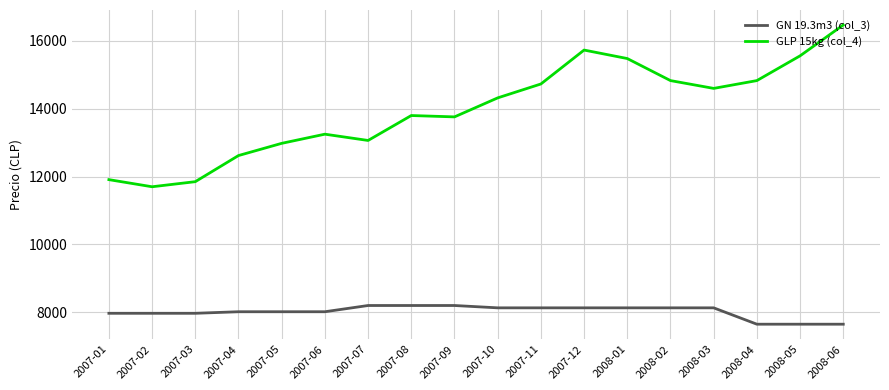

True or false: GN 19.3m3 (col_3) and GLP 15kg (col_4) intersect in this chart.

False